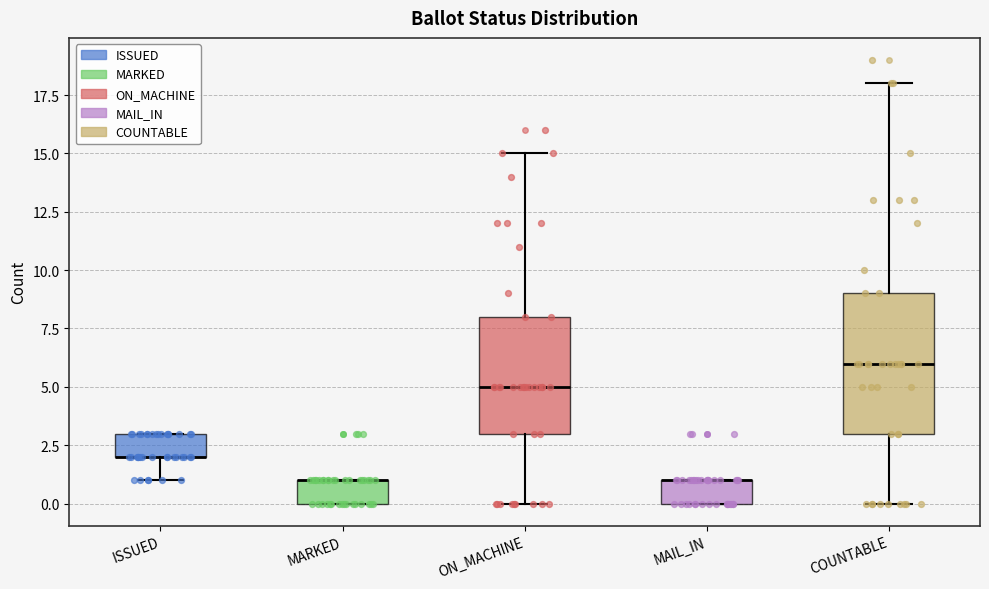

Which box is the tallest, from its lower edge to its upper edge?

COUNTABLE